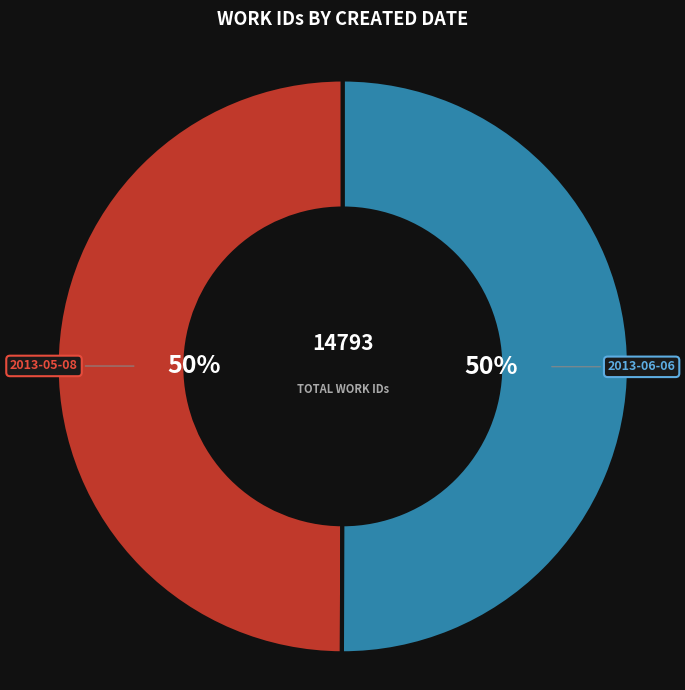

Is the sum of 2013-06-06 and 2013-05-08 greater than half?

Yes